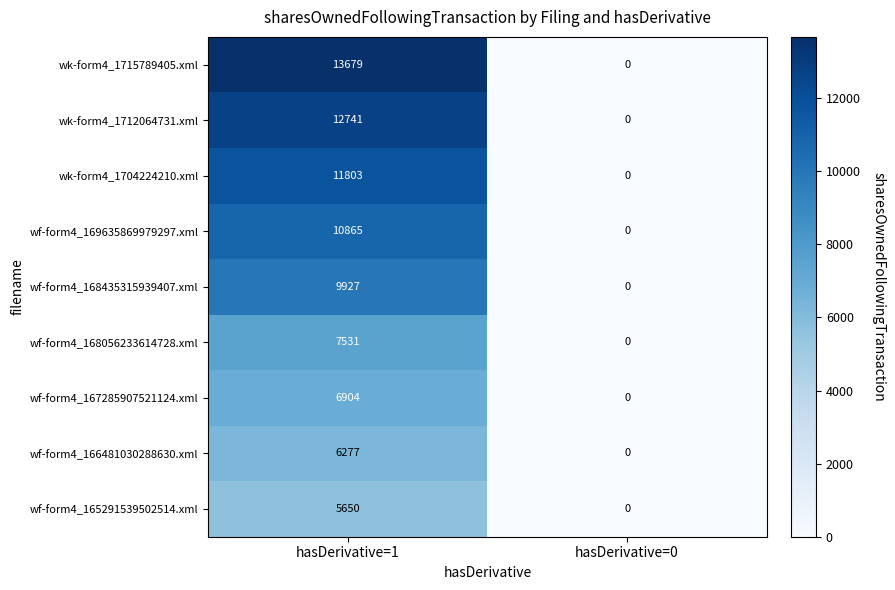

Reading left to right, extract all data points from this chart.

wk-form4_1715789405.xml: hasDerivative=1=13679	hasDerivative=0=0
wk-form4_1712064731.xml: hasDerivative=1=12741	hasDerivative=0=0
wk-form4_1704224210.xml: hasDerivative=1=11803	hasDerivative=0=0
wf-form4_169635869979297.xml: hasDerivative=1=10865	hasDerivative=0=0
wf-form4_168435315939407.xml: hasDerivative=1=9927	hasDerivative=0=0
wf-form4_168056233614728.xml: hasDerivative=1=7531	hasDerivative=0=0
wf-form4_167285907521124.xml: hasDerivative=1=6904	hasDerivative=0=0
wf-form4_166481030288630.xml: hasDerivative=1=6277	hasDerivative=0=0
wf-form4_165291539502514.xml: hasDerivative=1=5650	hasDerivative=0=0